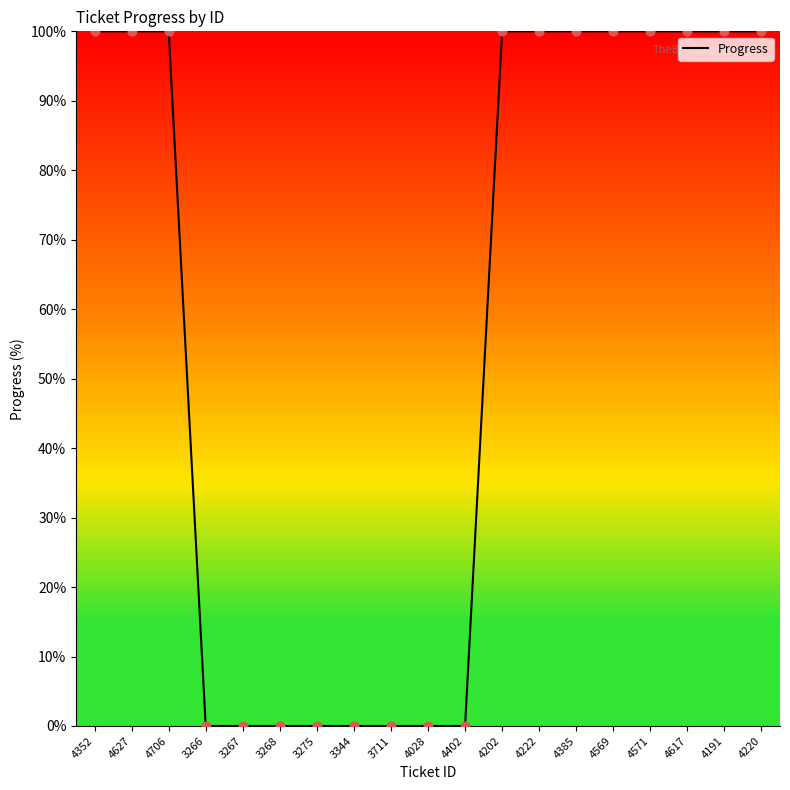

Between 4627 and 3267, which is larger?

4627